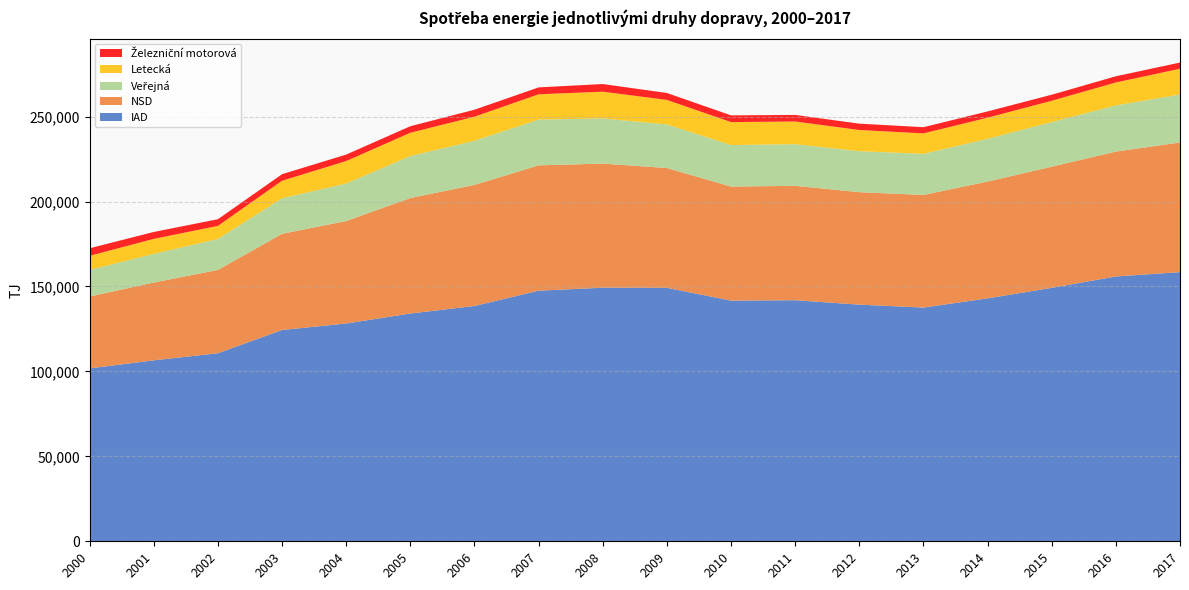

Reading right to left, list all the values displayed in this chart.

IAD: 158440	155895	149190	143018	137591	139312	141916	141686	149207	149281	147527	138521	134088	128221	124376	110705	106524	101780
NSD: 76334	73521	71334	68751	66296	66207	67340	67132	70524	73048	73783	71266	67971	60324	56628	49044	45805	42334
Veřejná: 28243	27160	26235	25156	24190	24123	24524	24443	25673	26576	26930	25961	24727	22063	20922	18209	16836	15635
Letecká: 15156	13511	12558	12428	12036	12471	13337	13512	14421	15762	14894	14202	13696	13229	10316	7705	8860	8300
Železniční motorová: 3651	3651	3564	3697	3652	3737	3869	3959	4083	4501	4061	4107	3848	3810	3857	3942	4066	4440